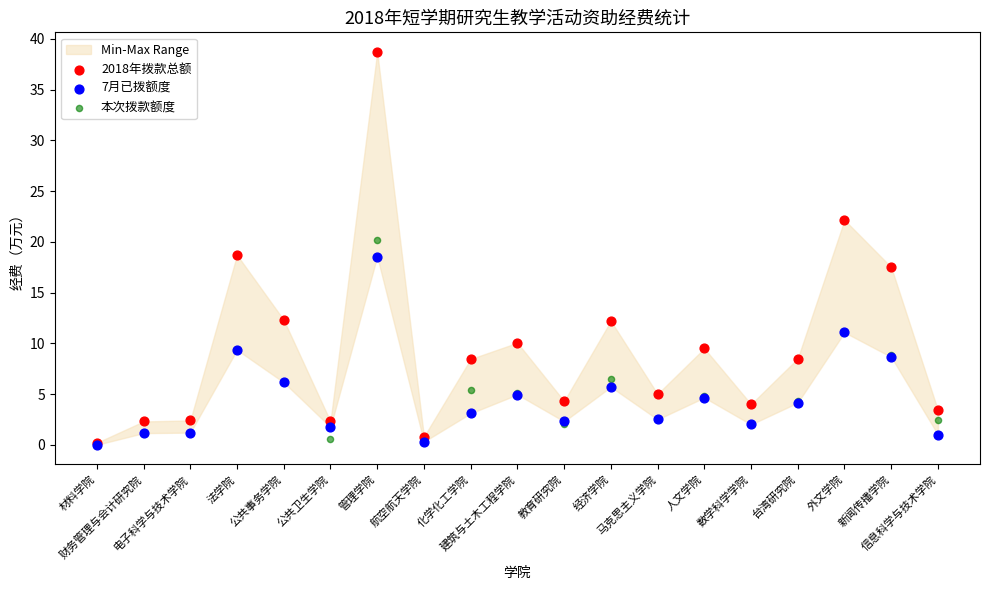

Which series contains the lowest Y value?

7月已拨额度